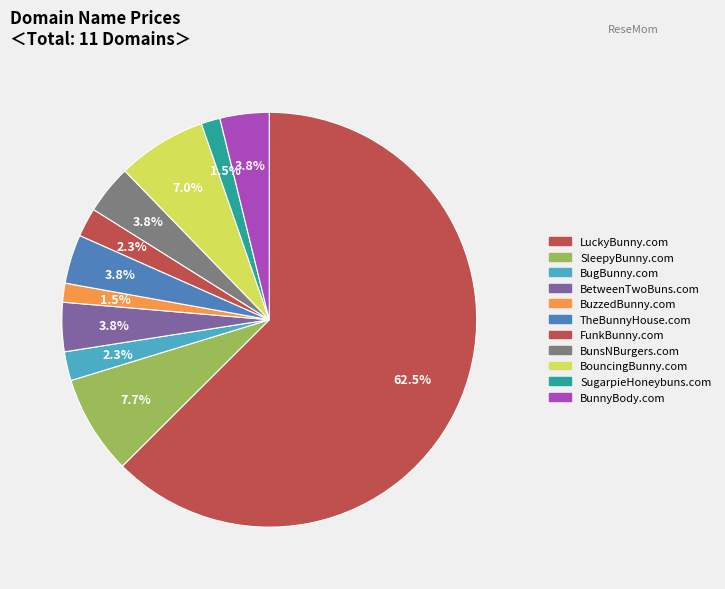

What is the total percentage of FunkBunny.com and BunnyBody.com?

6.1%